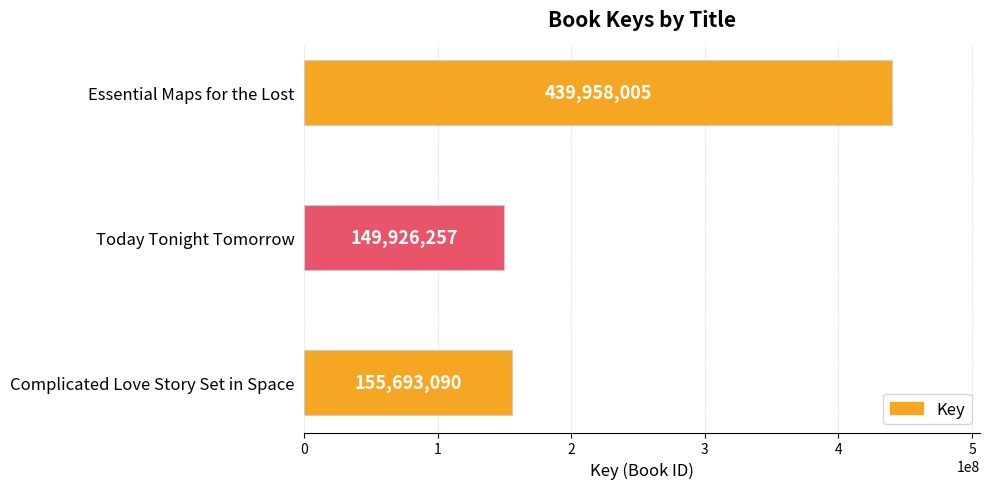

Rank the categories by value from highest to lowest.

Essential Maps for the Lost, Complicated Love Story Set in Space, Today Tonight Tomorrow